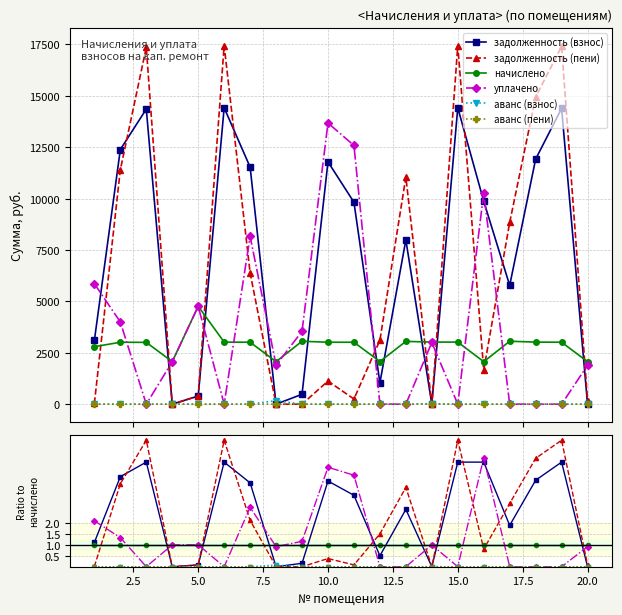

Which series has the largest range (max minus min)?

задолженность (пени)